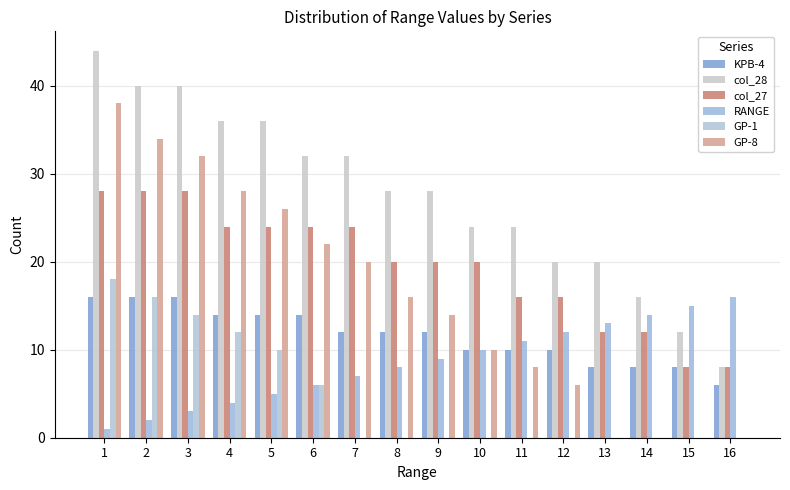

How many categories are shown in the chart?

16